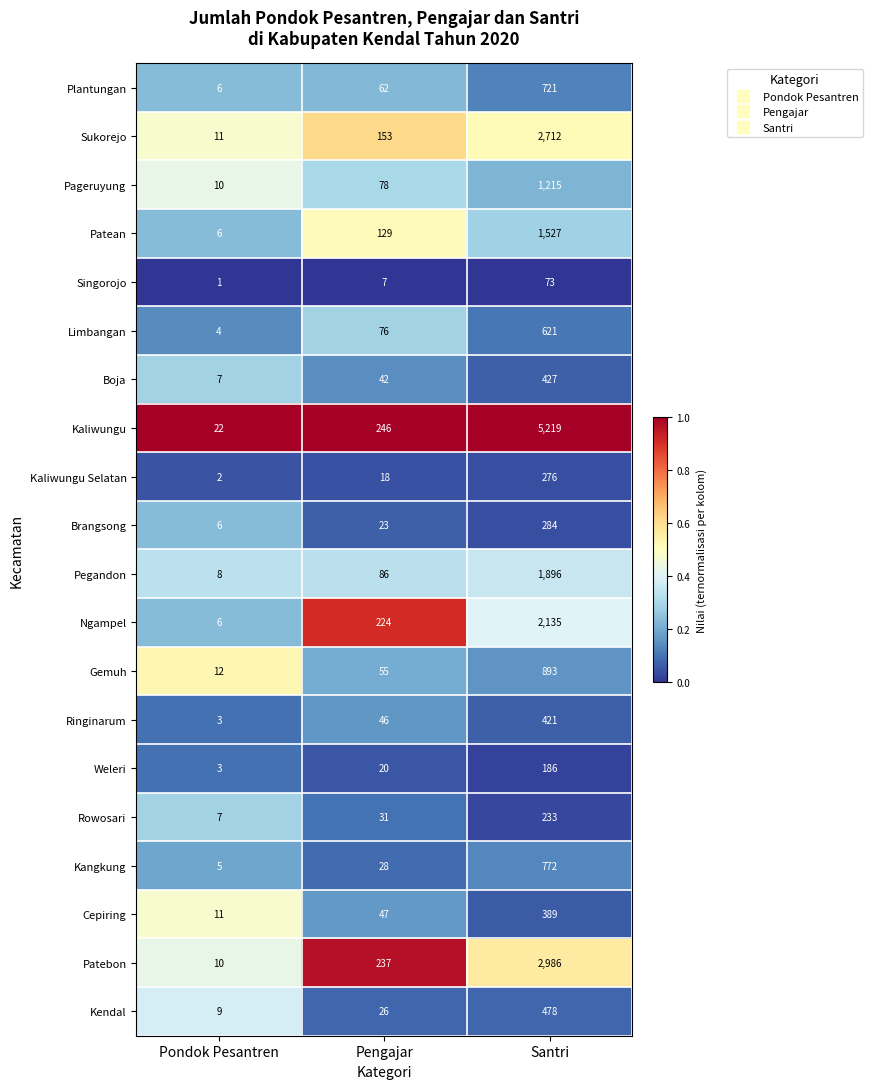

Is it true that Ringinarum equals 682 at Santri?

False